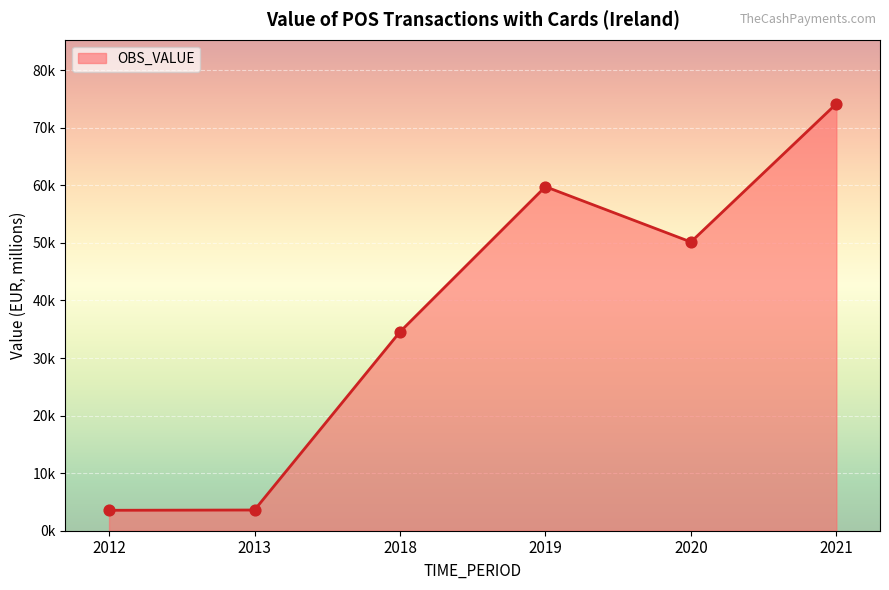

Does the chart have visible grid lines?

Yes